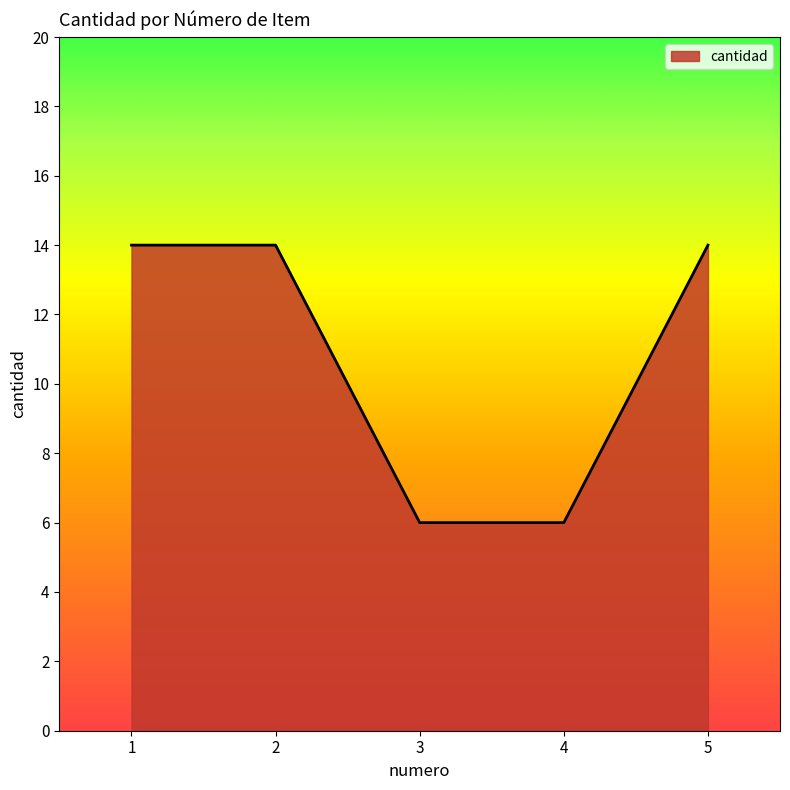

Is it true that the value at 5 is 14?

True